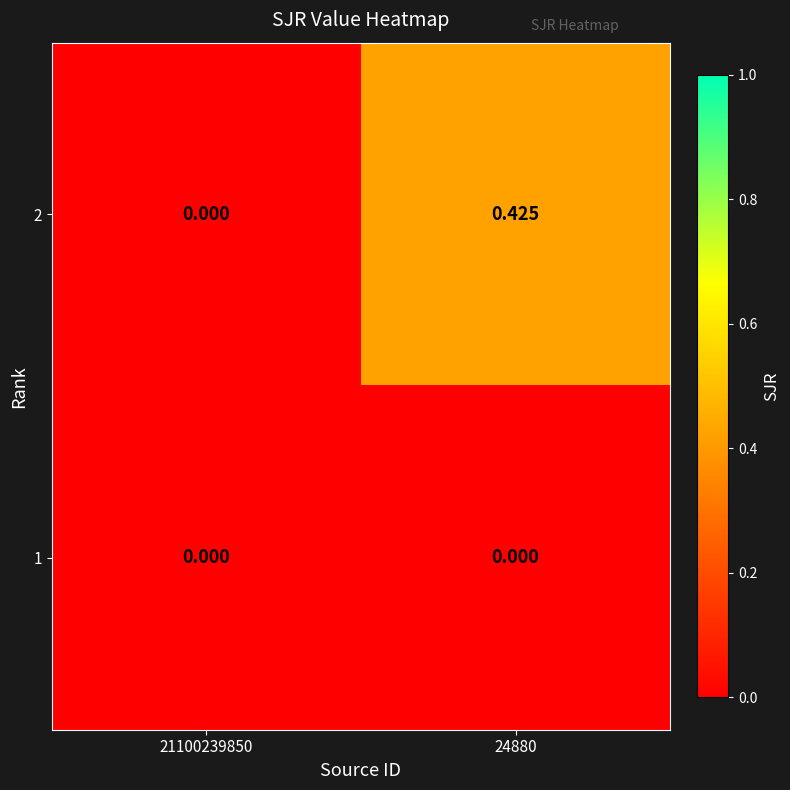

Is the value of 1 at 24880 greater than the value of 2 at 24880?

No